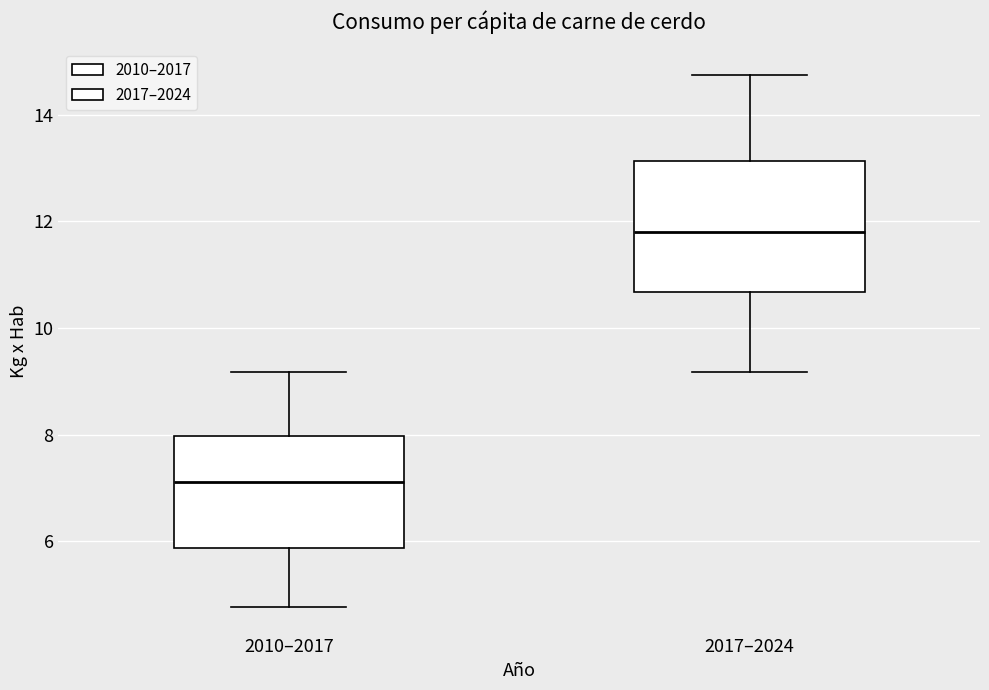

Which box is the tallest, from its lower edge to its upper edge?

2017–2024